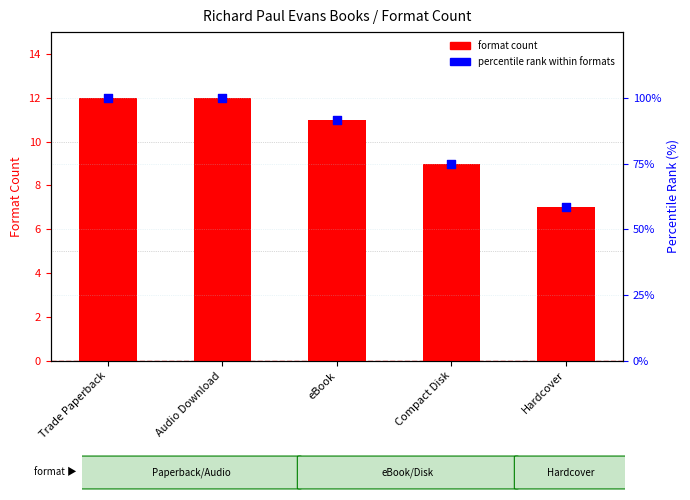

At which category is the sum across all series the highest?

Trade Paperback